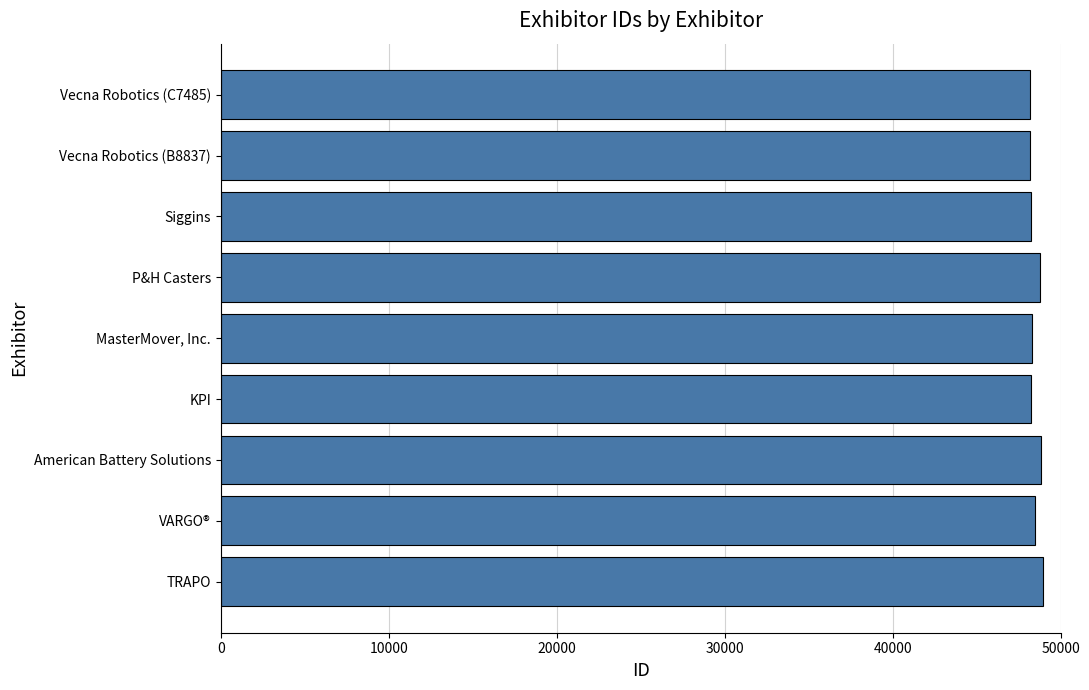

What is the maximum value shown in the chart?

48969